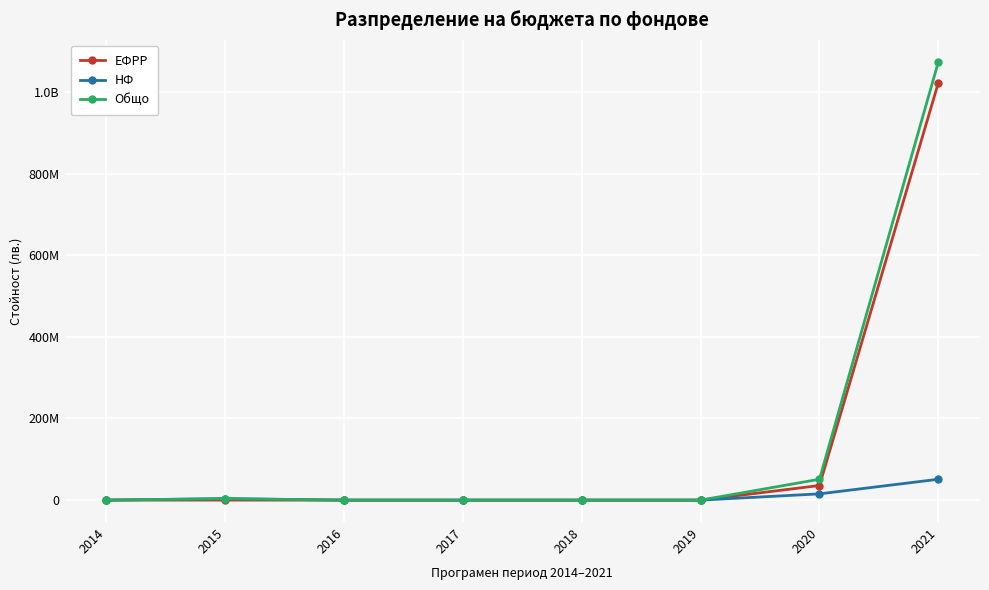

Does the chart have visible grid lines?

Yes